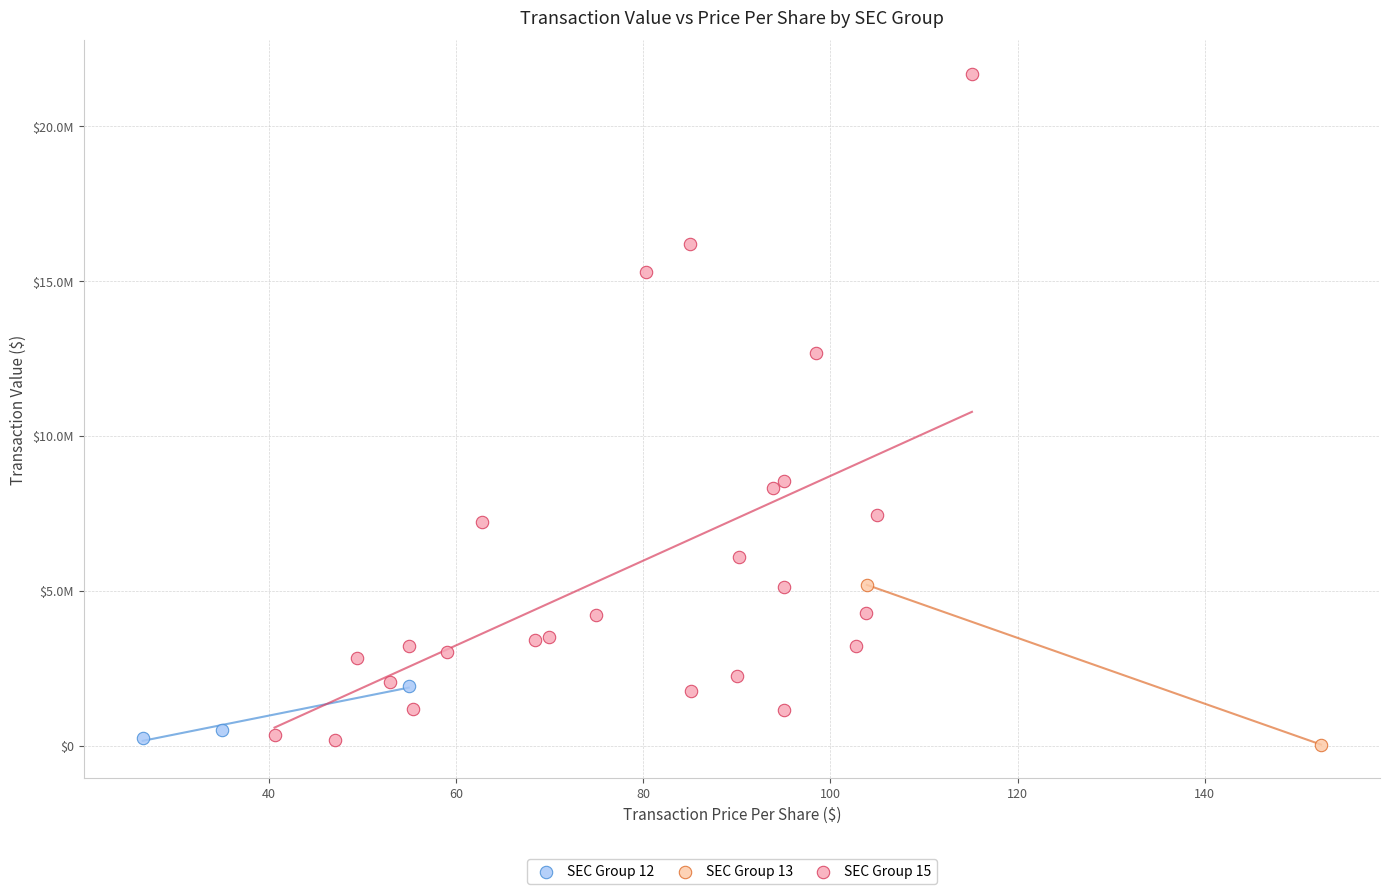

Which series has the largest Y range (max minus min)?

SEC Group 15